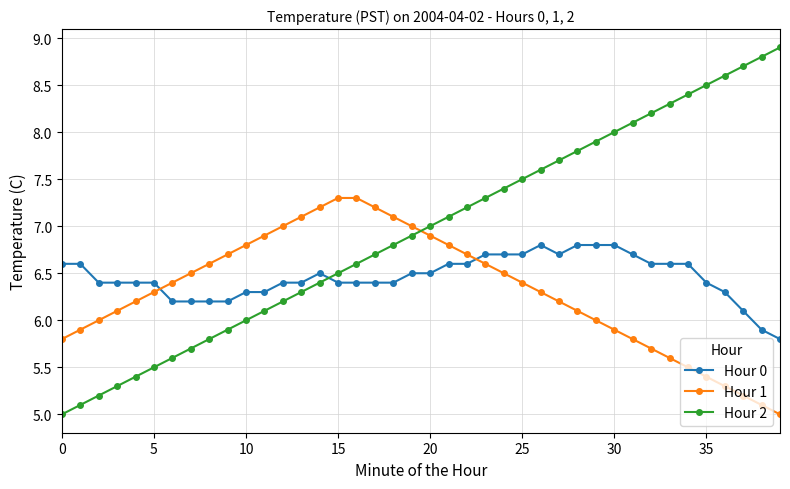

What is the value of the Hour 1 point at the 23rd from the left?

6.7